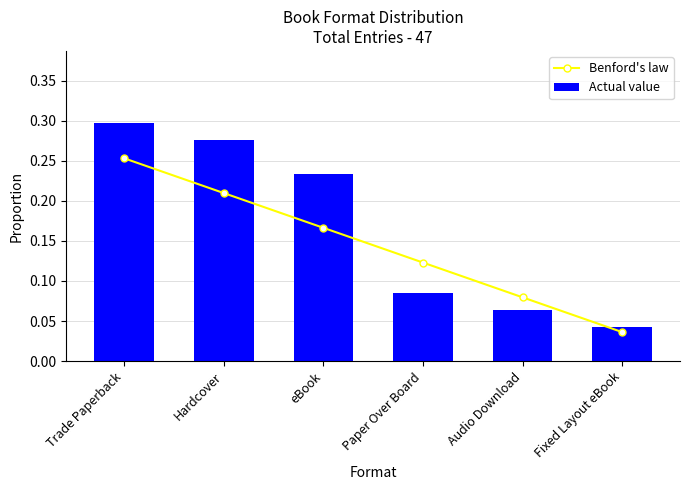

Reading left to right, what are all the values shown in this chart?

Benford's law: Trade Paperback=0.3	Hardcover=0.2	eBook=0.2	Paper Over Board=0.1	Audio Download=0.1	Fixed Layout eBook=0.0
Actual value: Trade Paperback=0.3	Hardcover=0.3	eBook=0.2	Paper Over Board=0.1	Audio Download=0.1	Fixed Layout eBook=0.0